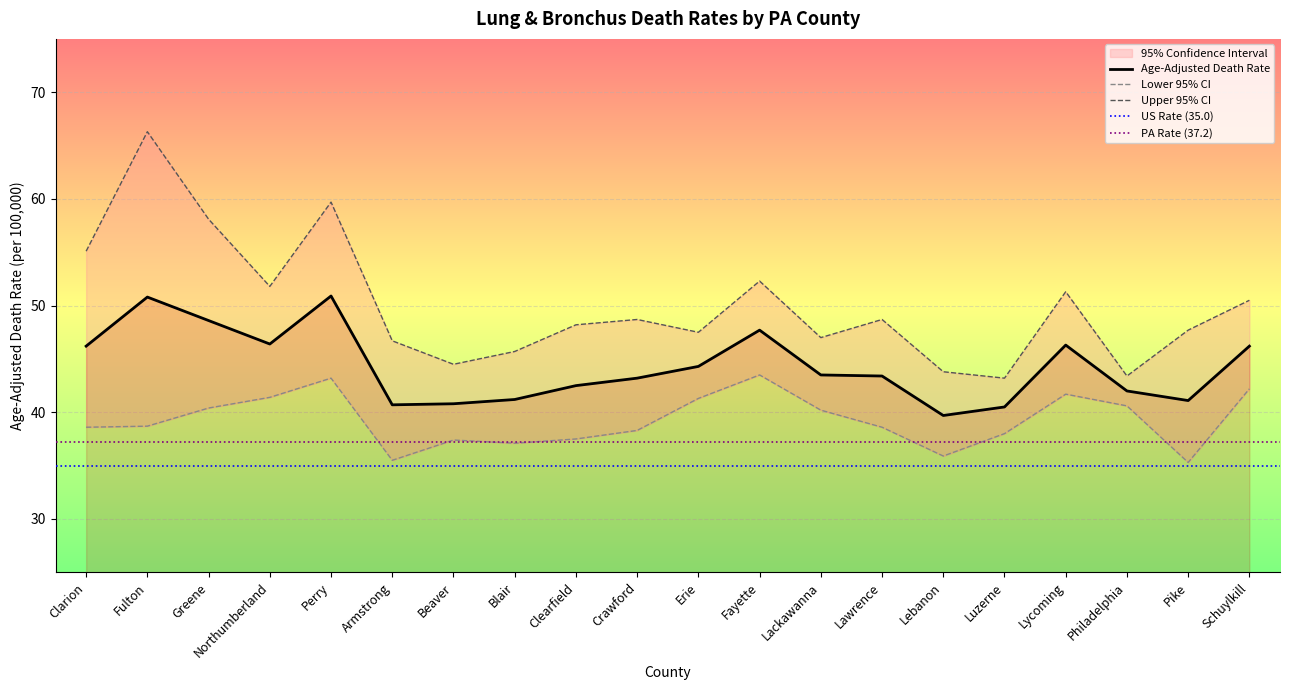

The Upper 95% CI series shows 67.7 at Erie. True or false?

False